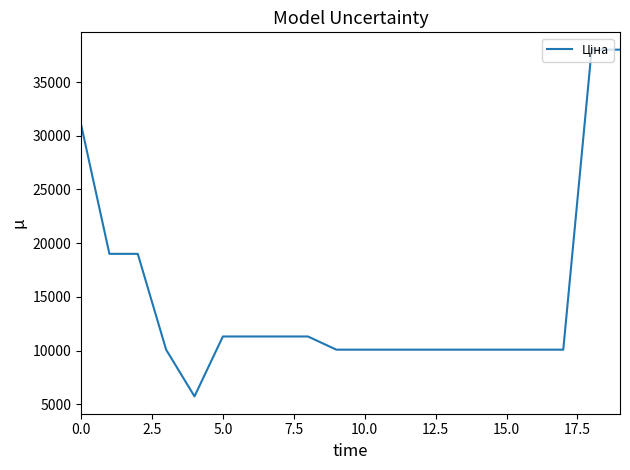

What is the maximum value shown in the chart?

38011.3